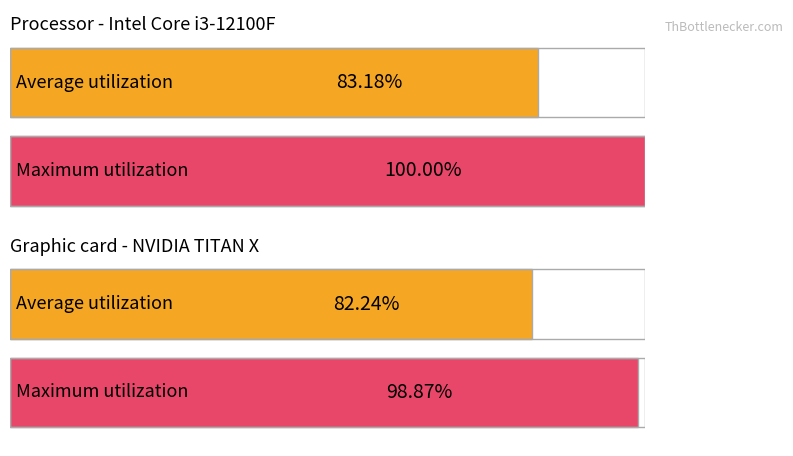

Rank the series by their maximum value, from highest to lowest.

Maximum utilization, Average utilization